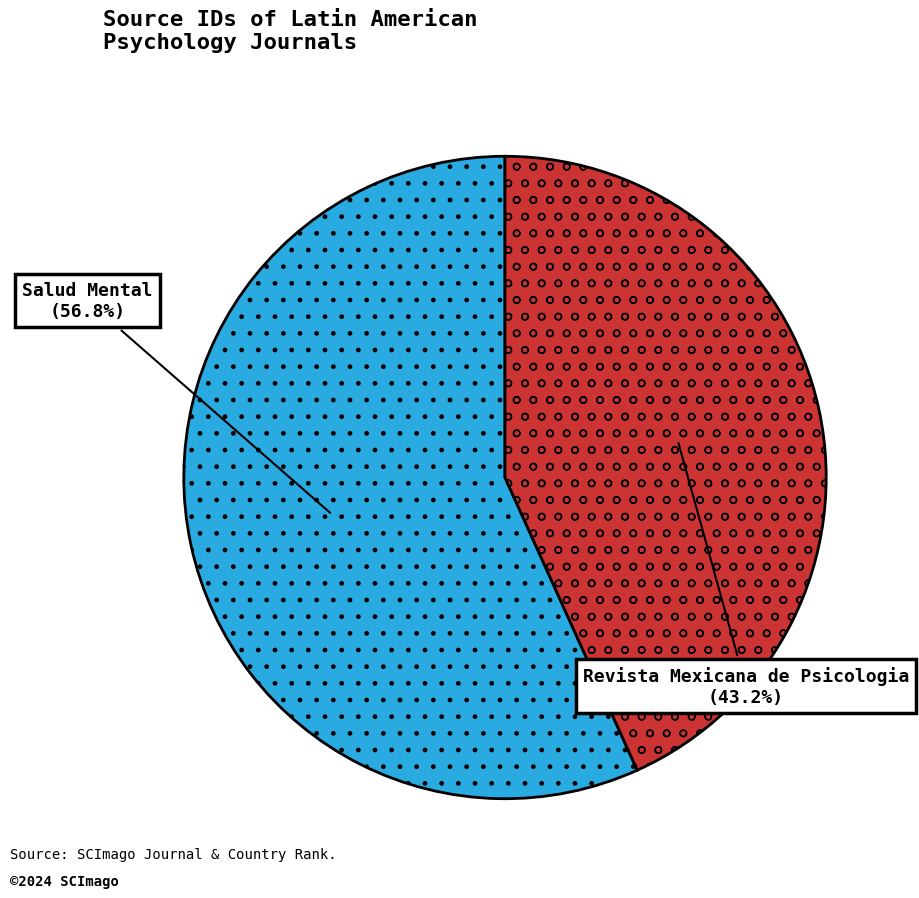

Is there a majority slice in this chart?

Yes